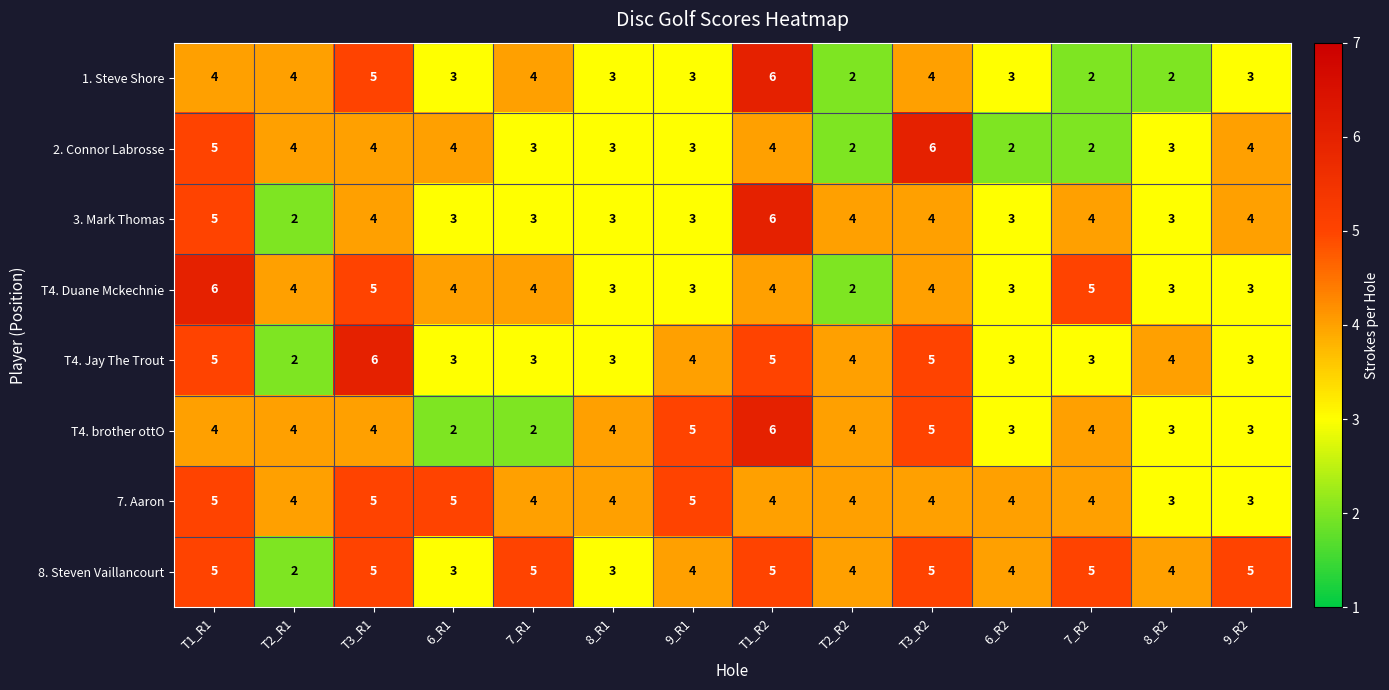

The T4. Jay The Trout series shows 3 at 7_R2. True or false?

True